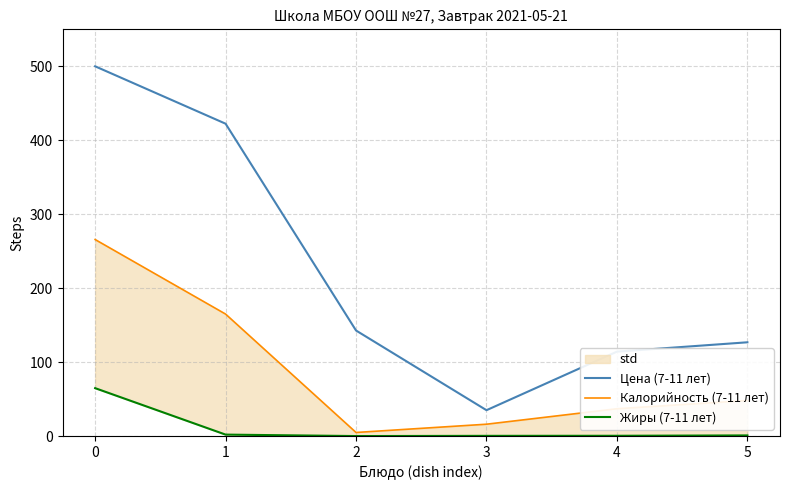

What are all the series names shown in the legend?

Цена (7-11 лет), Калорийность (7-11 лет), Жиры (7-11 лет)